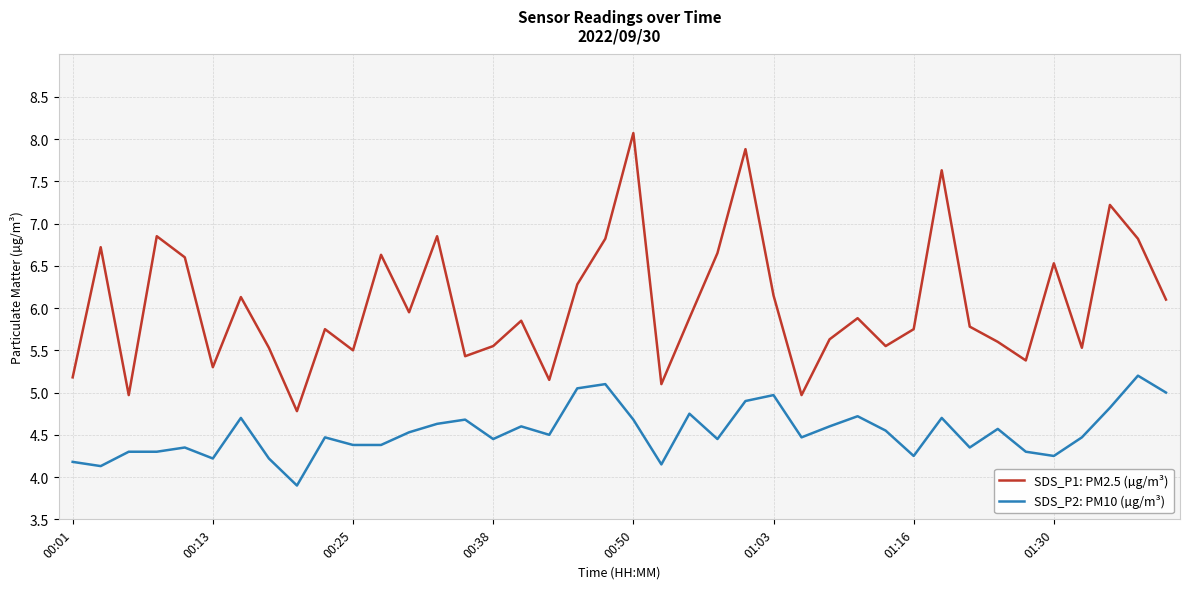

Rank the series by their average value, from lowest to highest.

SDS_P2: PM10 (µg/m³), SDS_P1: PM2.5 (µg/m³)